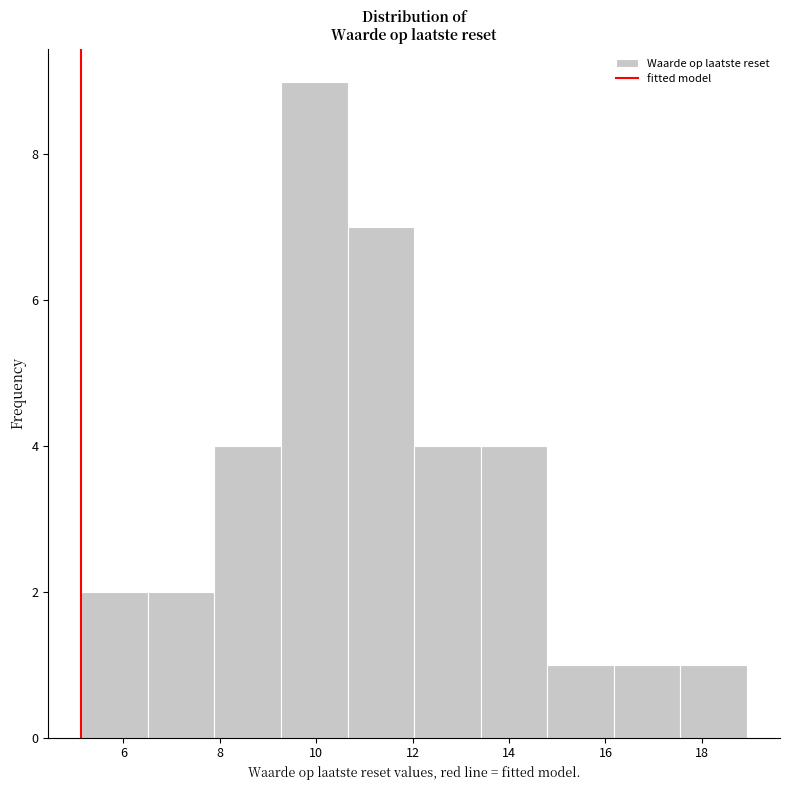

How tall is the bar that spans 13.4 to 14.8 on the x-axis? Neither the bar edges nor the heights are printed on the chart, so give them approximately, as read against the axes.

4